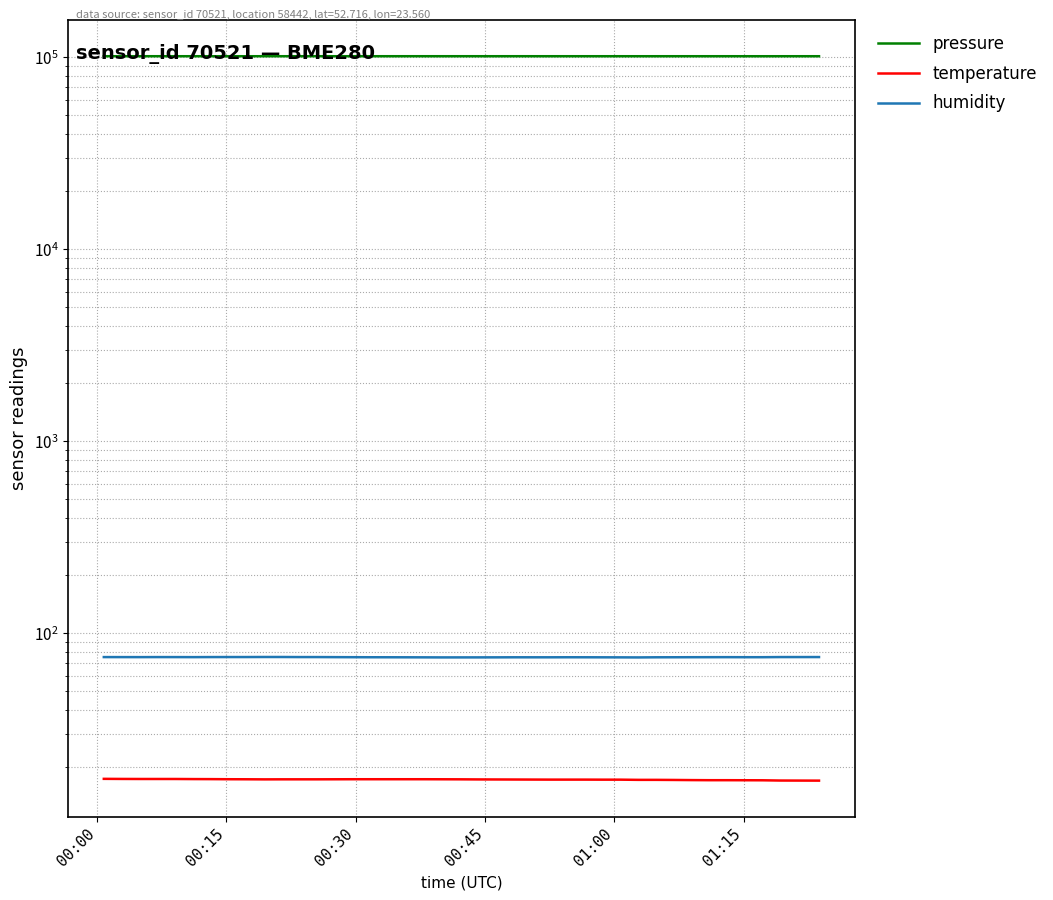

At how many categories does at least one series exceed 78491?

40